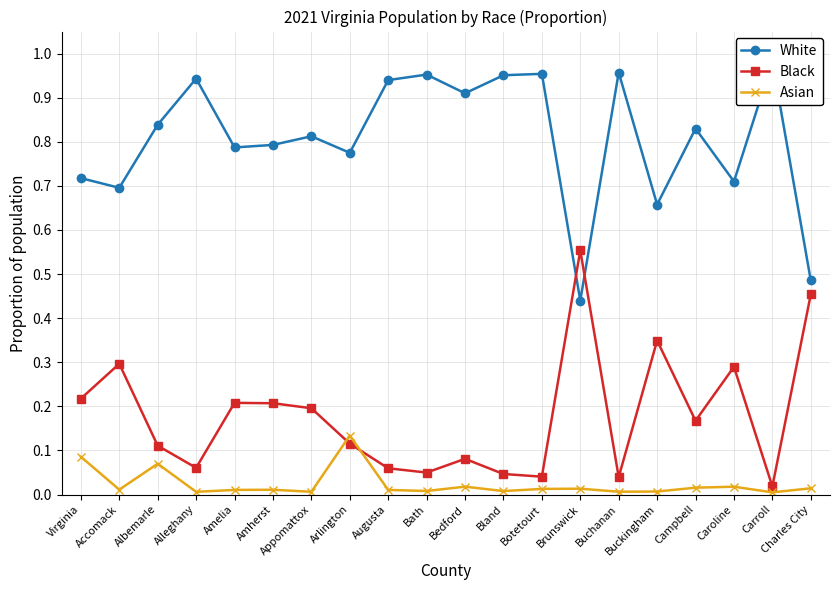

What position from the left is Virginia?

1